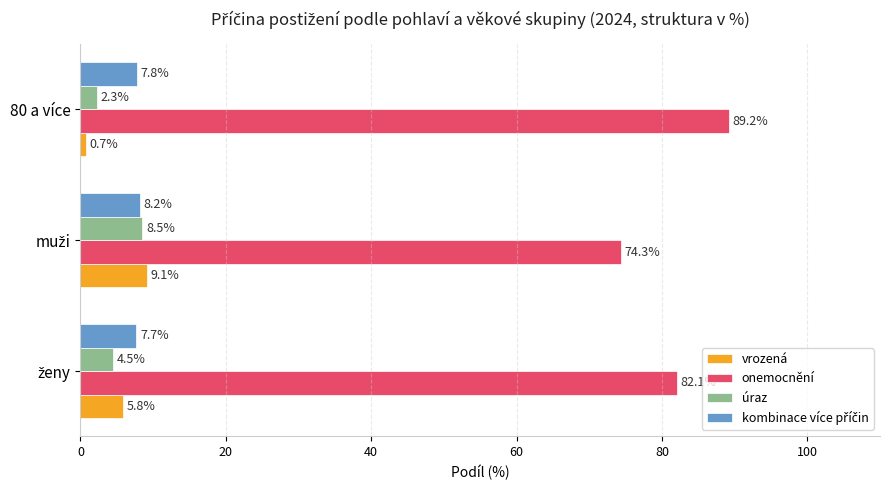

How many categories are shown in the chart?

3